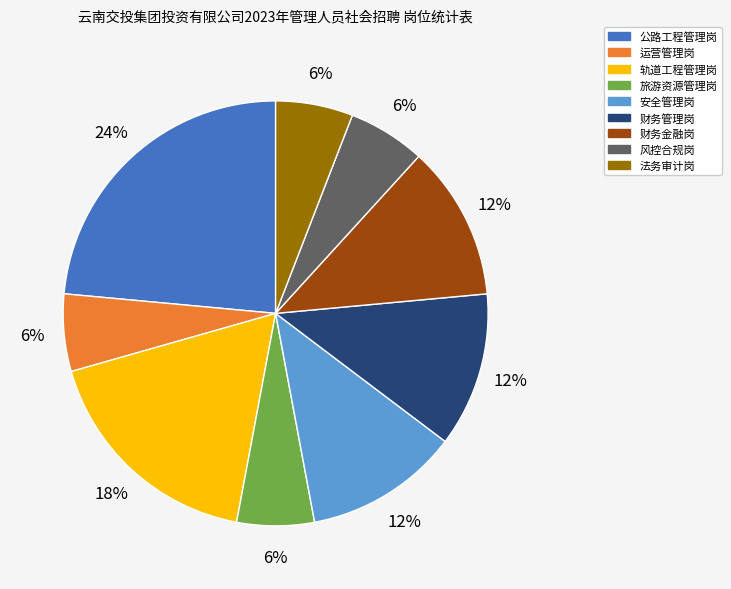

Is it true that 法务审计岗 is 1% of the pie?

False